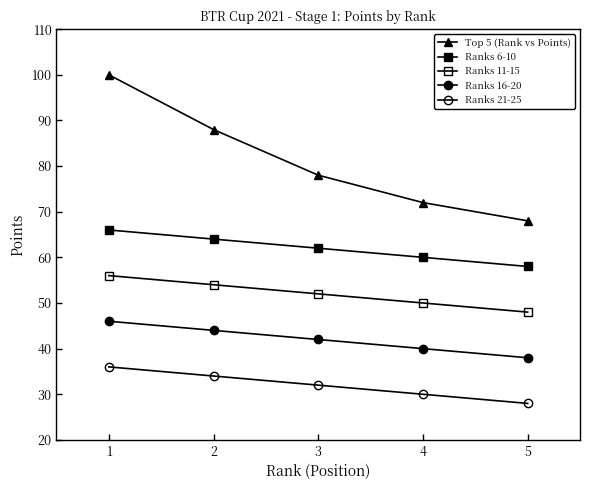

What is the difference between the maximum and minimum values in the Ranks 21-25 series?

8